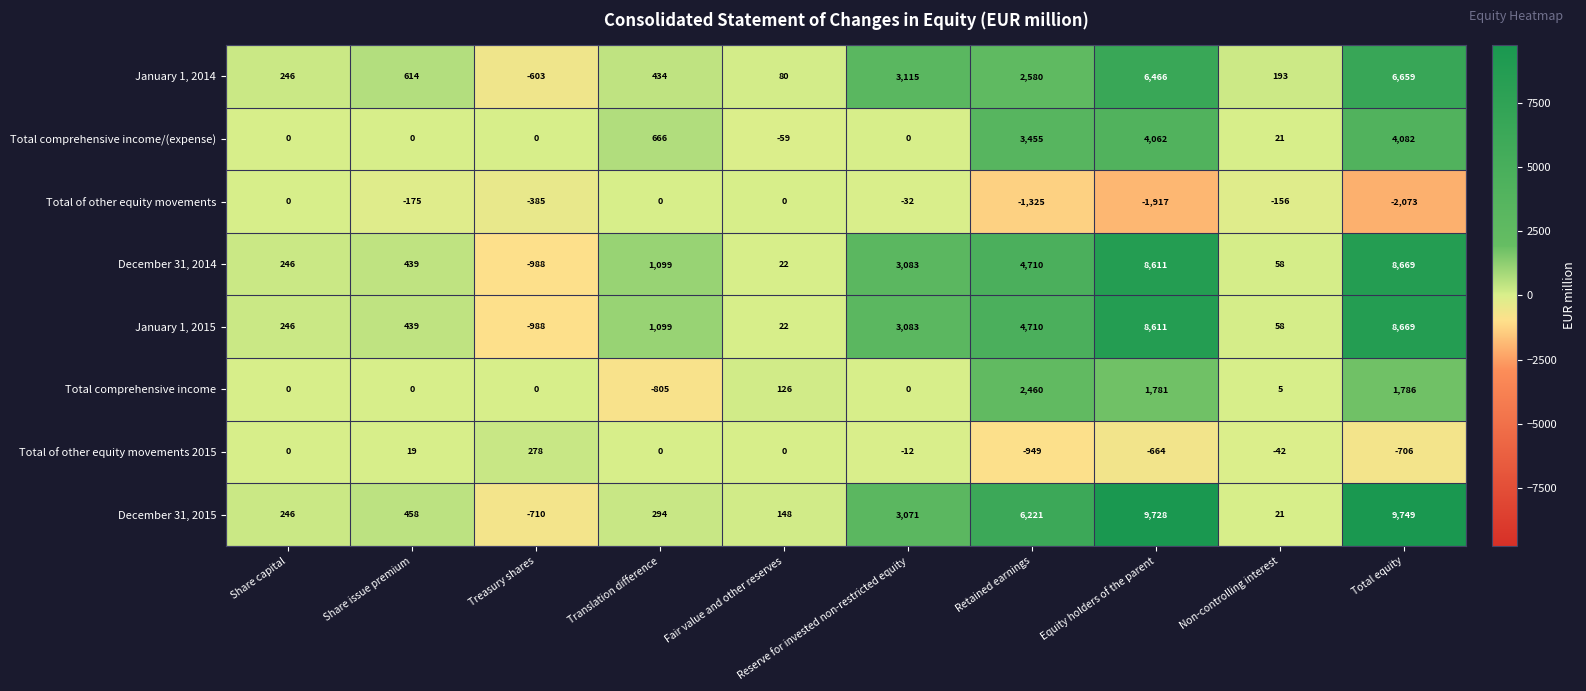

Which category has the highest value in the January 1, 2015 series?

Total equity